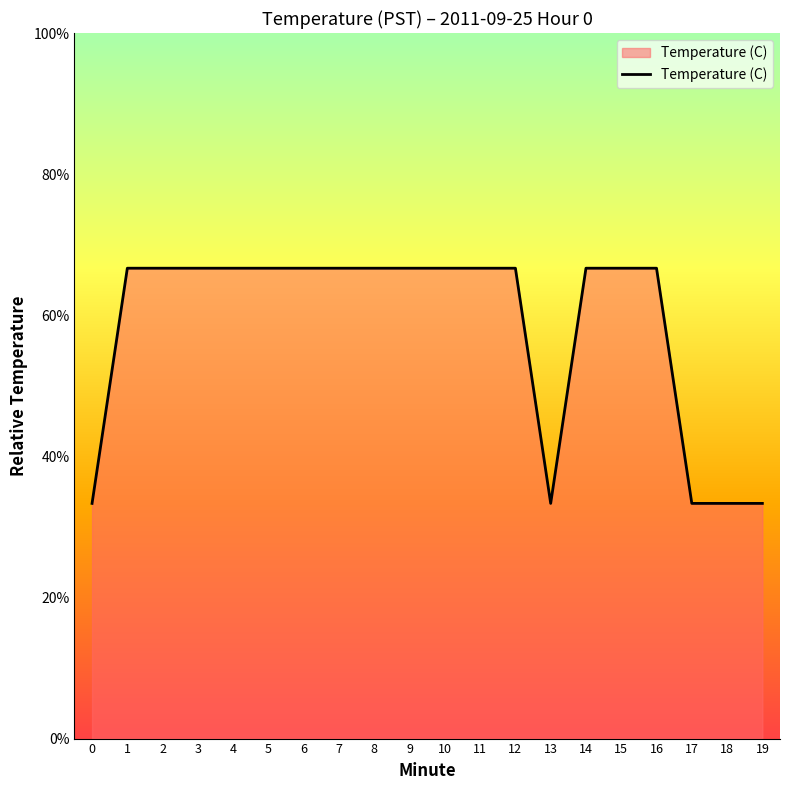

What is the greatest value displayed?

66.7